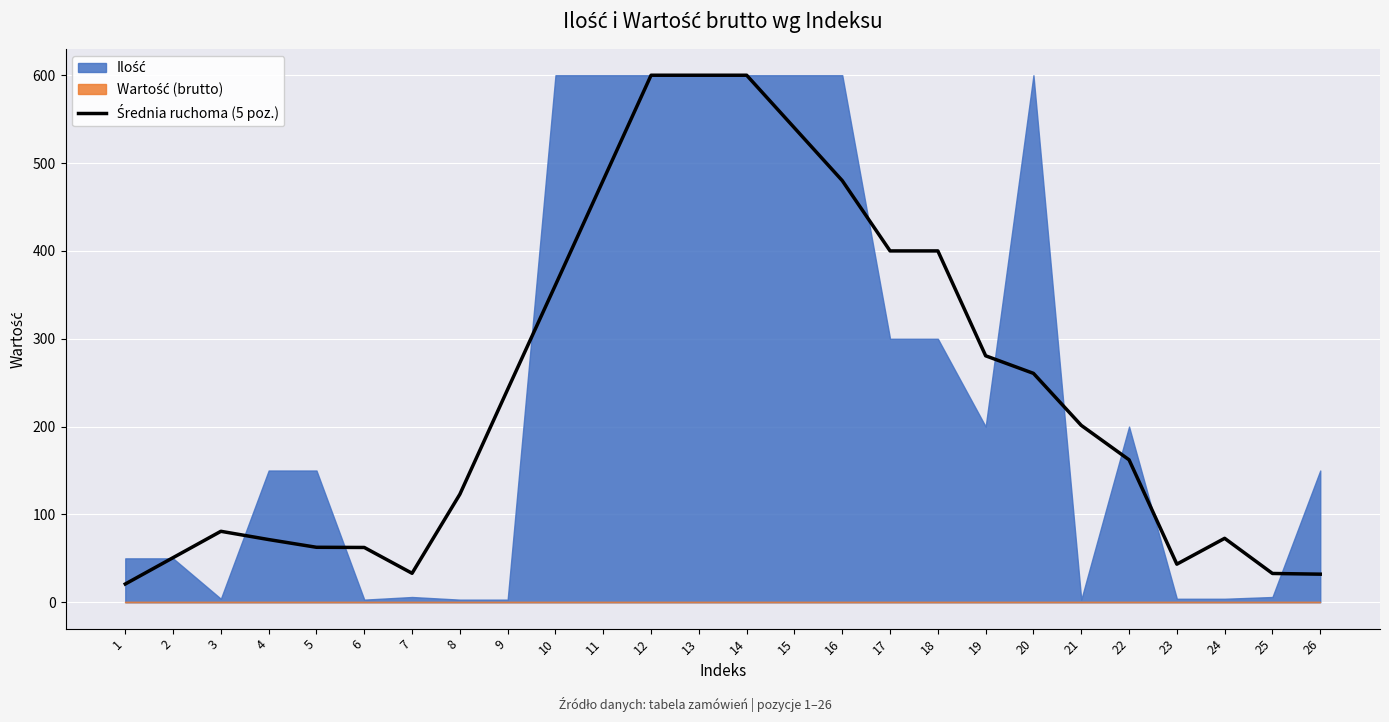

The value at 7 is 33.0. True or false?

True